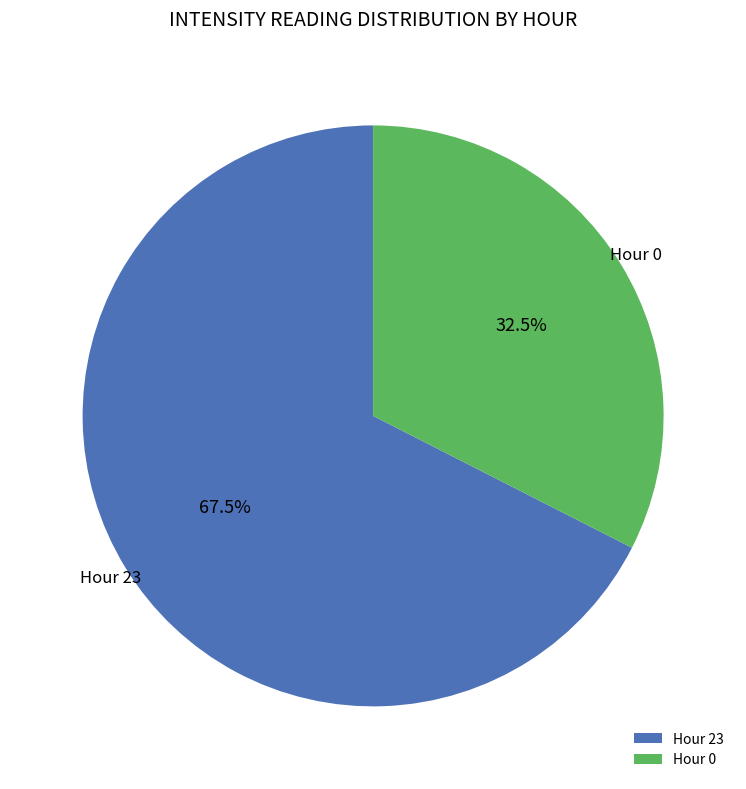

Which category has the smallest portion of the pie?

Hour 0